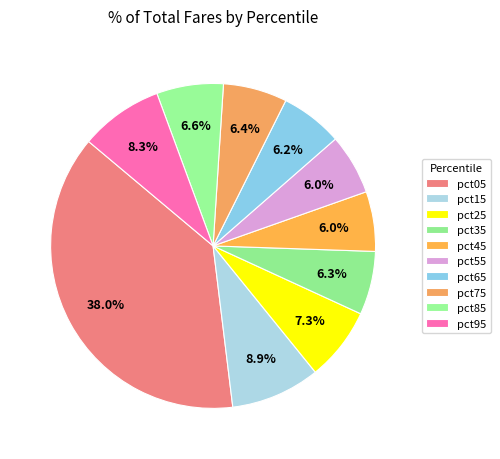

What percentage is the pct45 slice, to the nearest percent?

6%